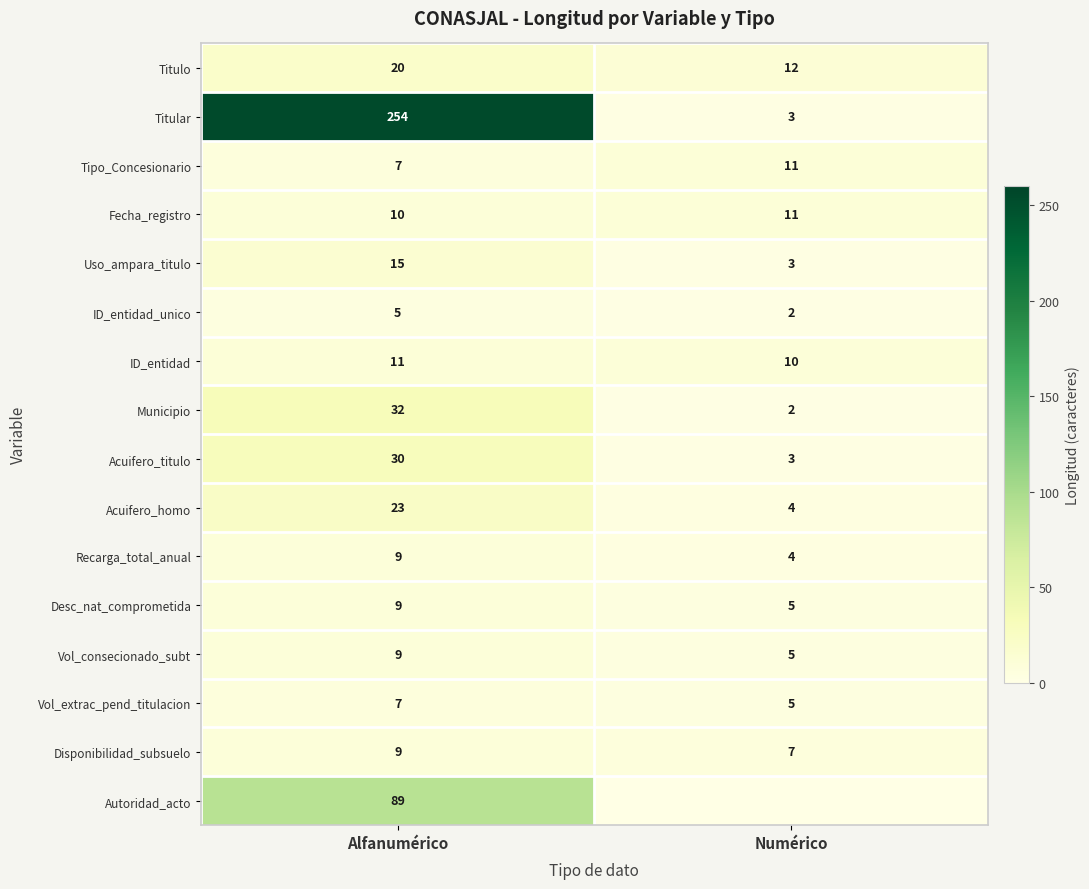

Between Numérico and Alfanumérico, which is larger?

Alfanumérico